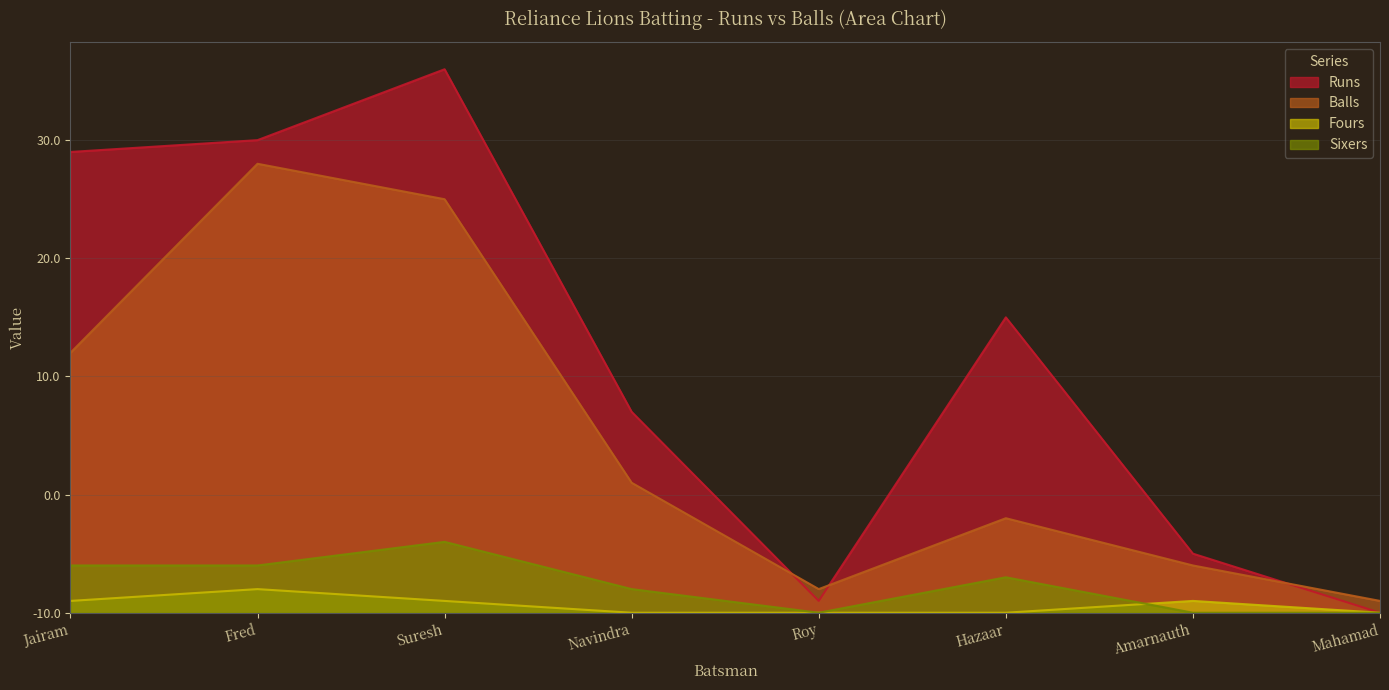

Which label corresponds to the smallest value in the chart?

Mahamad